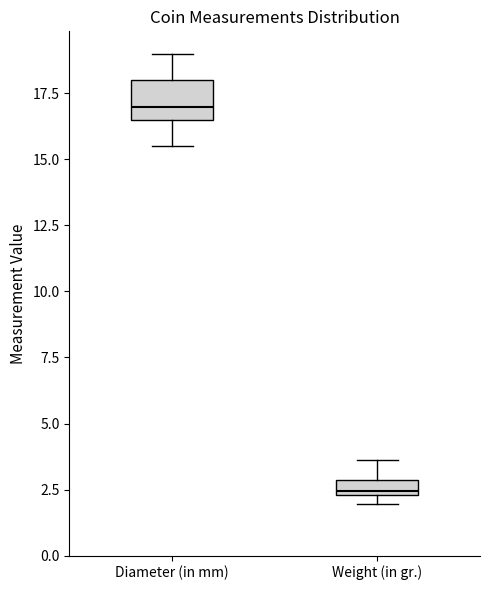

Which box's median line is the lowest?

Weight (in gr.)